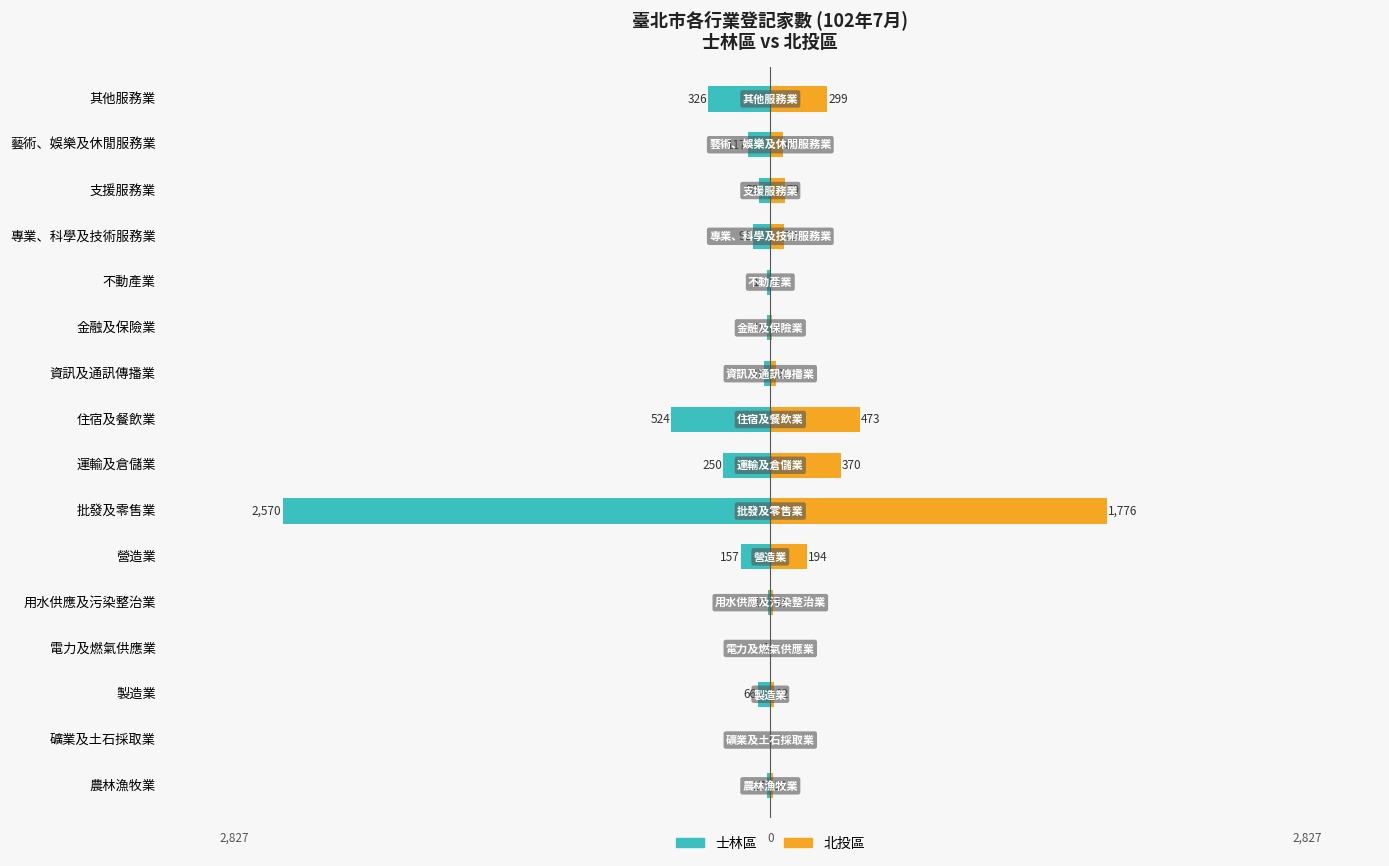

Does the chart contain stacked bars?

No